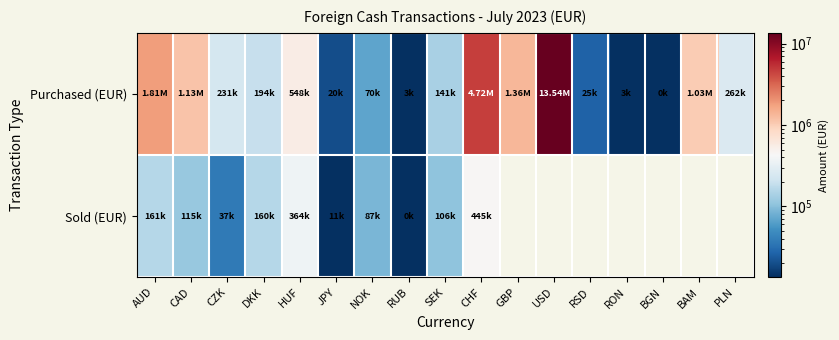

What is the maximum value shown in the chart?

13537795